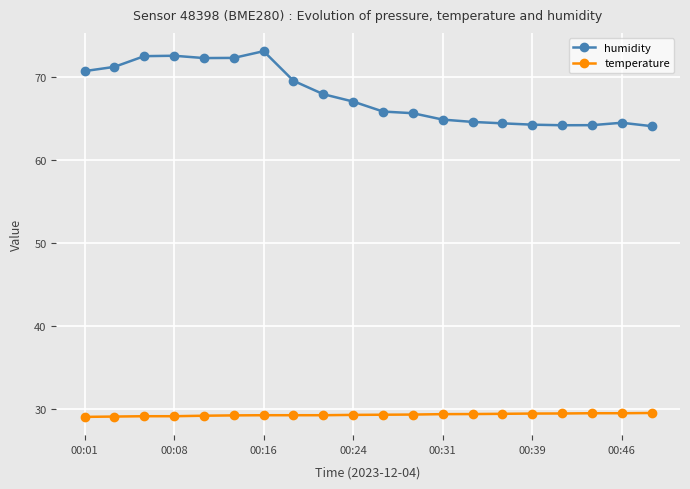

True or false: temperature and humidity cross at least once.

False